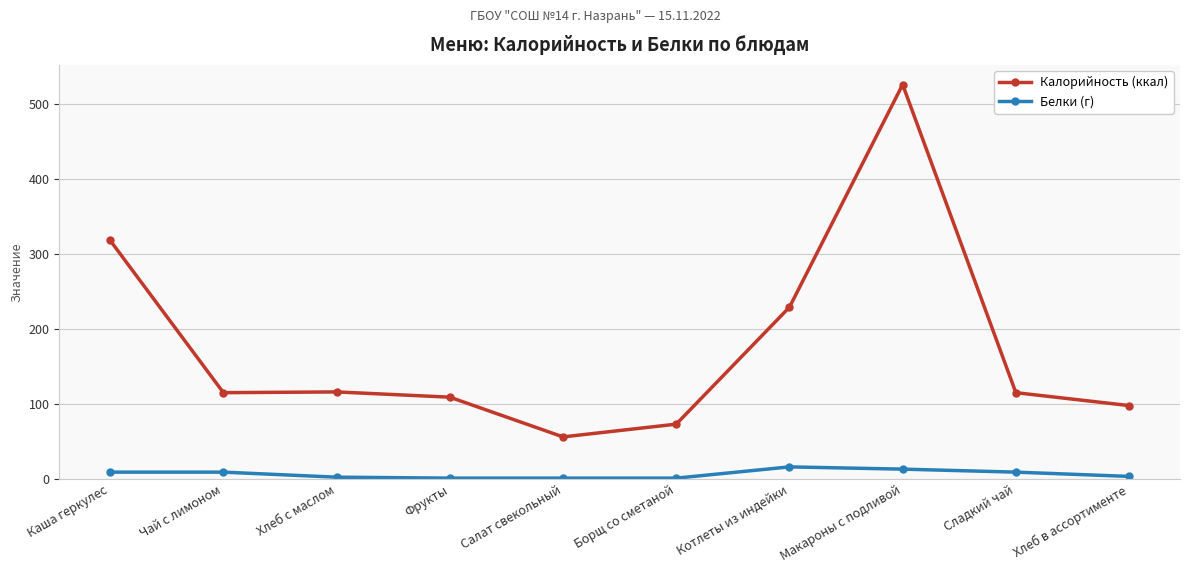

What position from the left is Чай с лимоном?

2